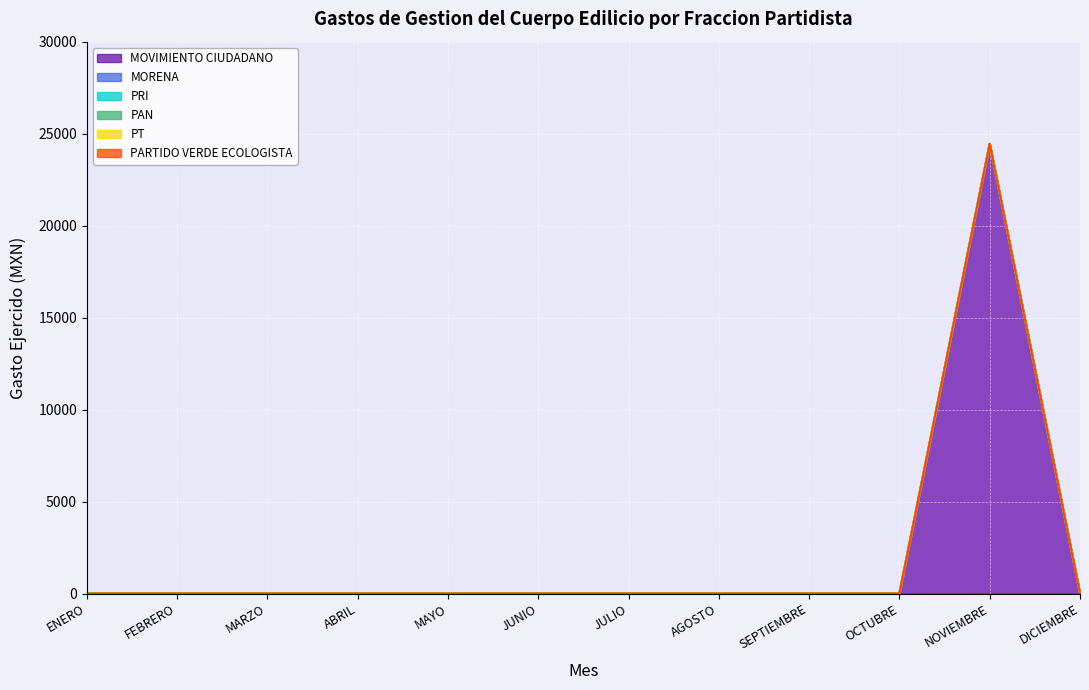

Reading left to right, list all the values displayed in this chart.

MOVIMIENTO CIUDADANO: 0.0	0.0	0.0	0.0	0.0	0.0	0.0	0.0	0.0	0.0	24444.6	0.0
MORENA: 0.0	0.0	0.0	0.0	0.0	0.0	0.0	0.0	0.0	0.0	0.0	0.0
PRI: 0.0	0.0	0.0	0.0	0.0	0.0	0.0	0.0	0.0	0.0	0.0	0.0
PAN: 0.0	0.0	0.0	0.0	0.0	0.0	0.0	0.0	0.0	0.0	0.0	0.0
PT: 0.0	0.0	0.0	0.0	0.0	0.0	0.0	0.0	0.0	0.0	0.0	0.0
PARTIDO VERDE ECOLOGISTA: 0.0	0.0	0.0	0.0	0.0	0.0	0.0	0.0	0.0	0.0	0.0	0.0